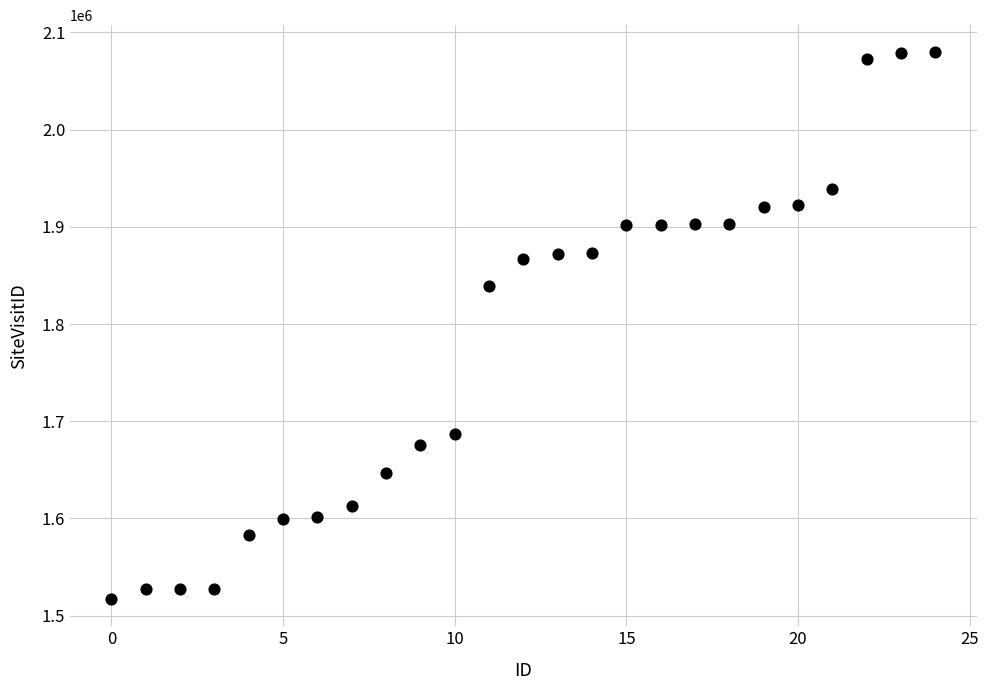

What is the range of Y values (max minus min)?

561999